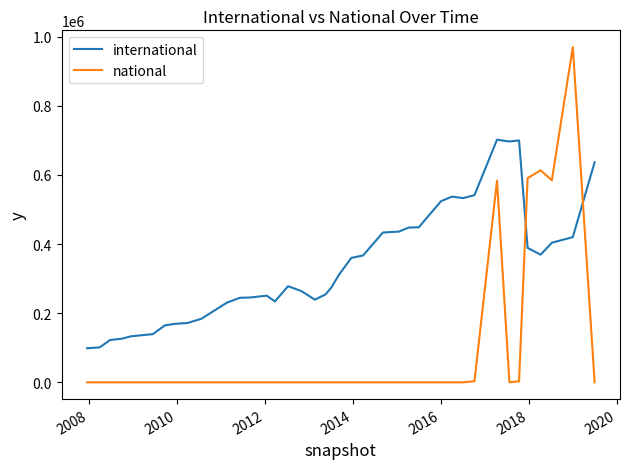

What is the maximum value shown in the chart?

969863